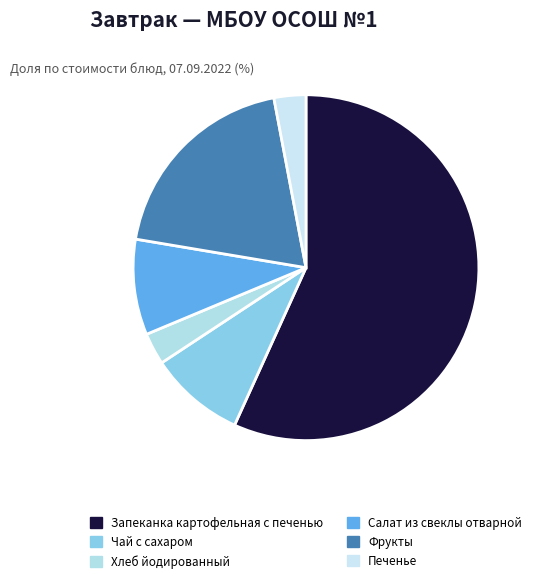

How many slices are in this pie chart?

6